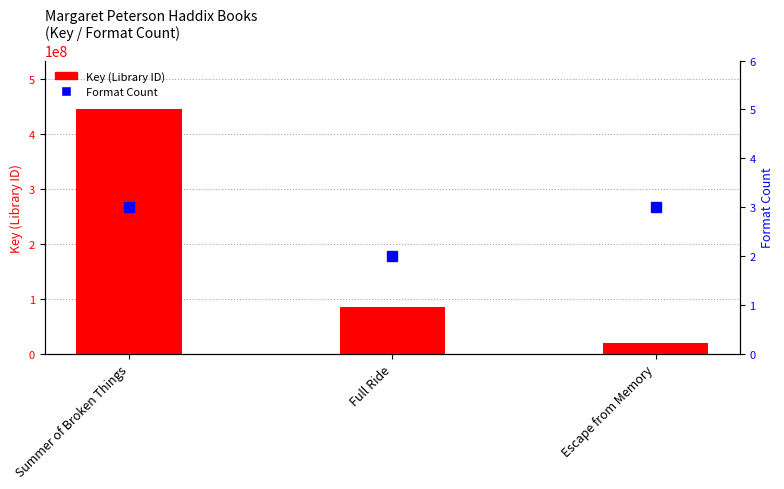

What are all the series names shown in the legend?

Key (Library ID), Format Count